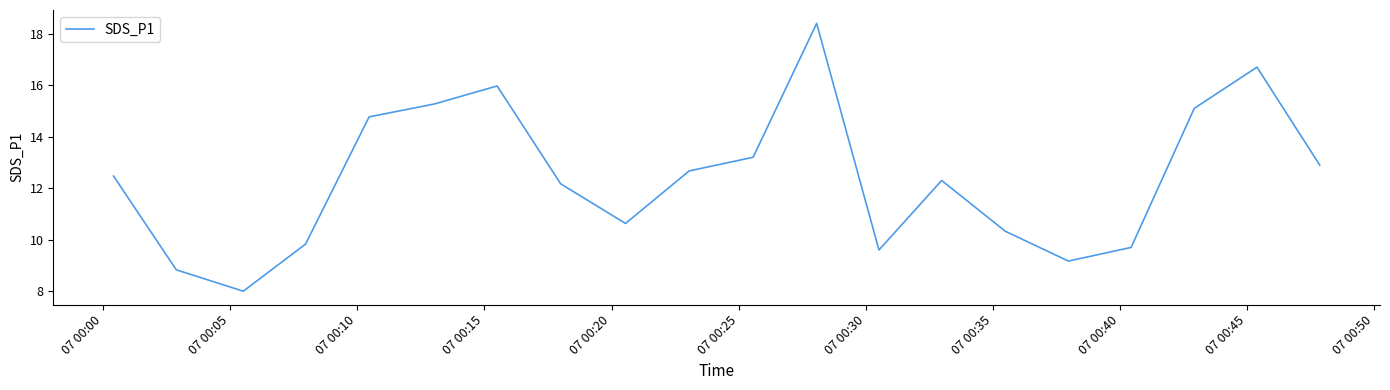

What is the difference between the maximum and minimum values?

10.4